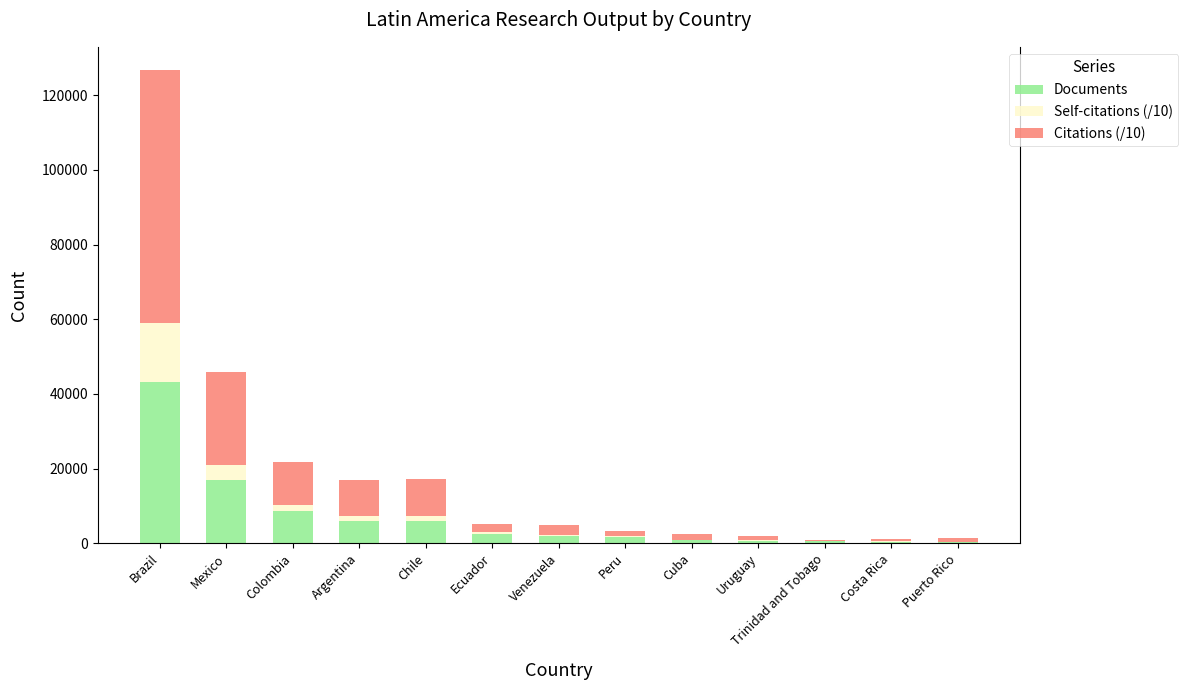

What is the sum of all Documents values?

89900.0